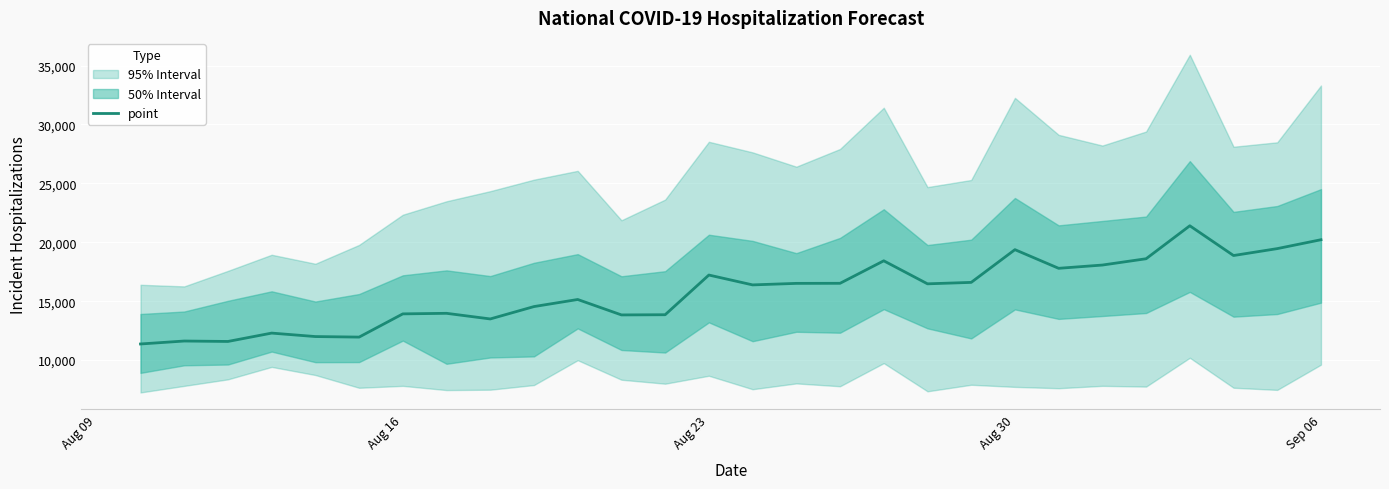

Reading right to left, what are all the values shown in this chart?

20216	19461	18874	21401	18601	18066	17789	19373	16594	16472	18426	16516	16510	16381	17218	13848	13832	15142	14541	13490	13968	13921	11949	11995	12289	11579	11616	11365